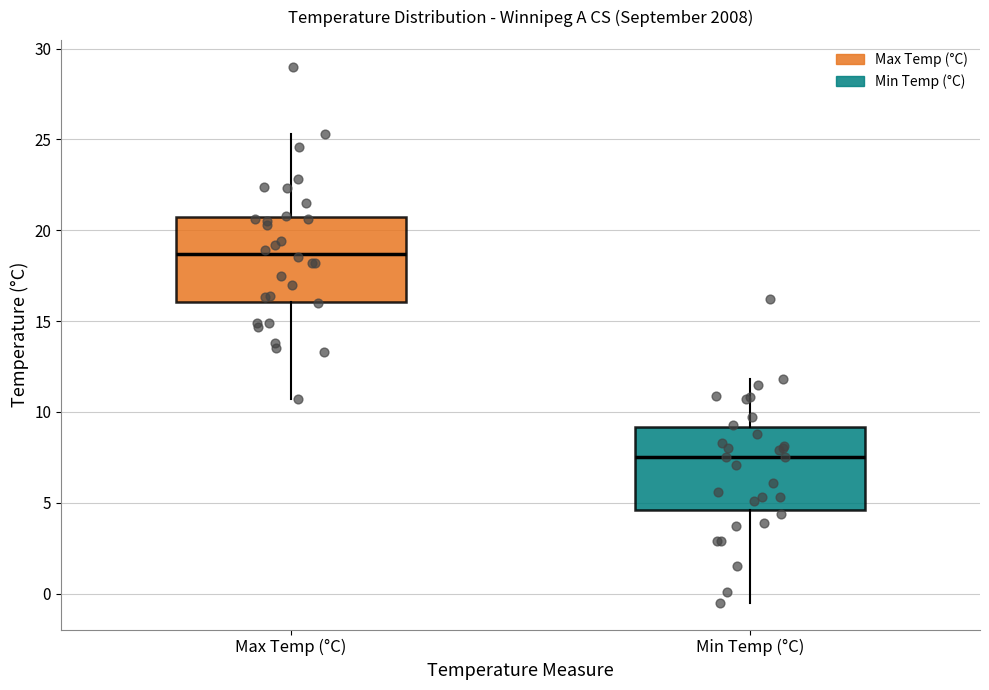

Reading left to right, read every box against the y-axis: the position of its median line, the range the box covers, and the ends of its whiskers. The values are not printed on the chart, so give them approximately, as read against the axis.

Max Temp (°C): median 18.5, box 16.0 to 21.0, whiskers 10.5 to 25.5
Min Temp (°C): median 7.5, box 4.5 to 9.0, whiskers -0.5 to 12.0